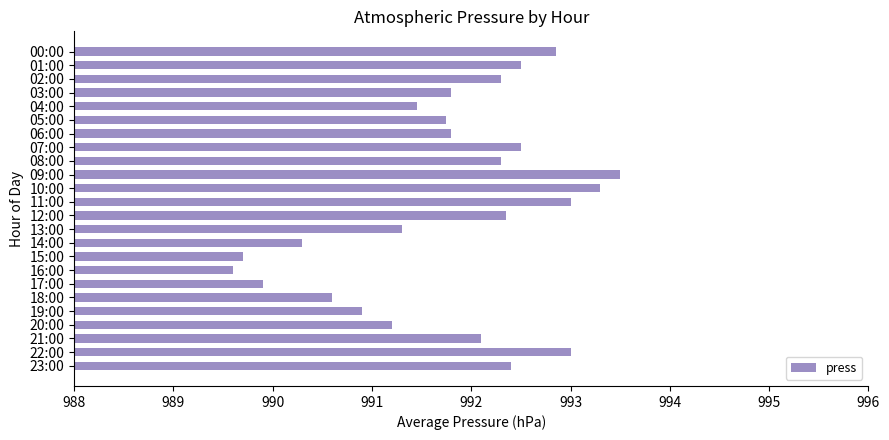

What is the maximum value shown in the chart?

993.5